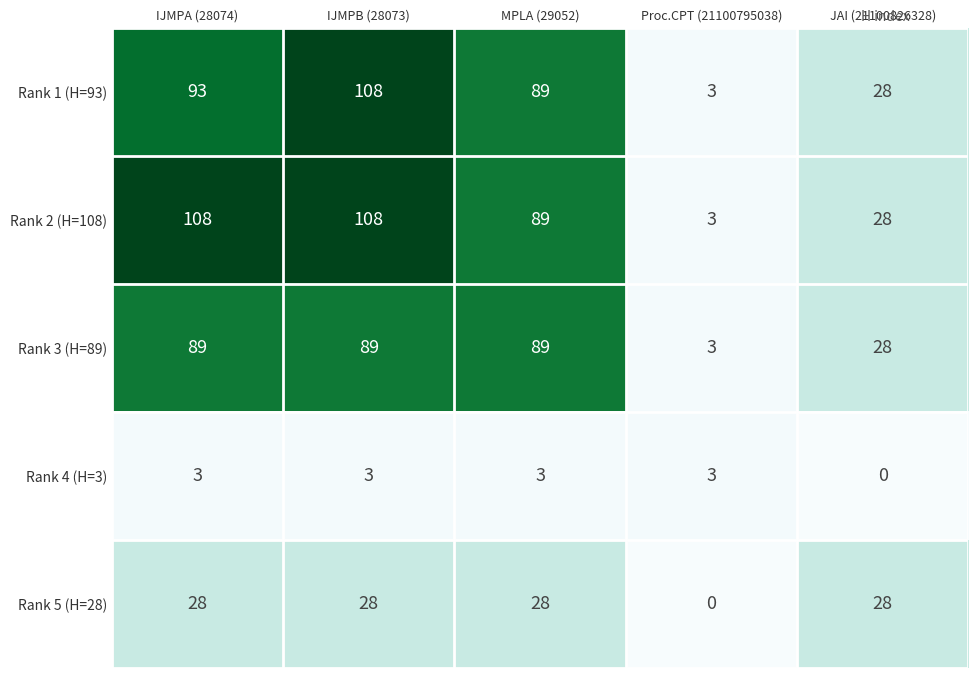

Reading left to right, transcribe all the data shown in this chart.

Rank 1 (H=93): 93	108	89	3	28
Rank 2 (H=108): 108	108	89	3	28
Rank 3 (H=89): 89	89	89	3	28
Rank 4 (H=3): 3	3	3	3	0
Rank 5 (H=28): 28	28	28	0	28